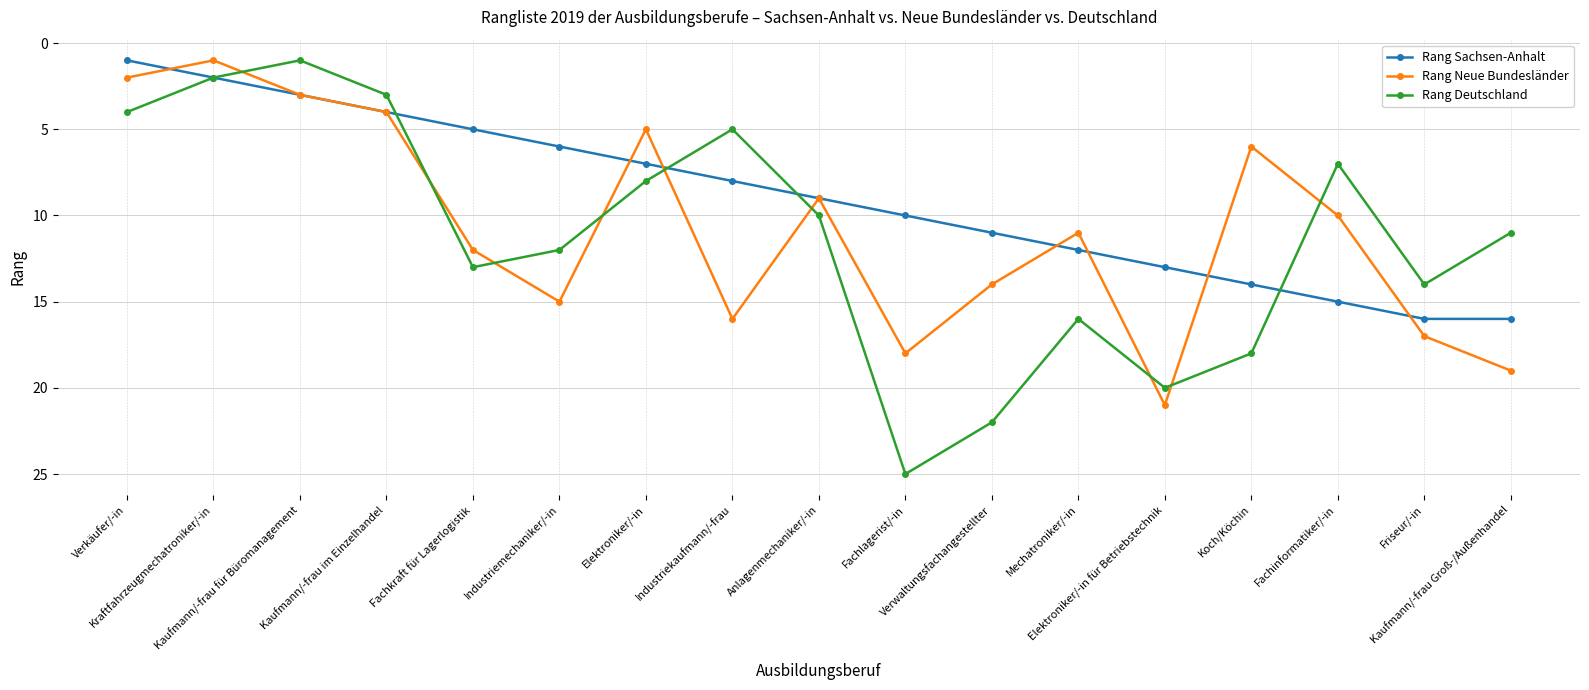

List the series in order of their overall mean, highest first.

Rang Deutschland, Rang Neue Bundesländer, Rang Sachsen-Anhalt